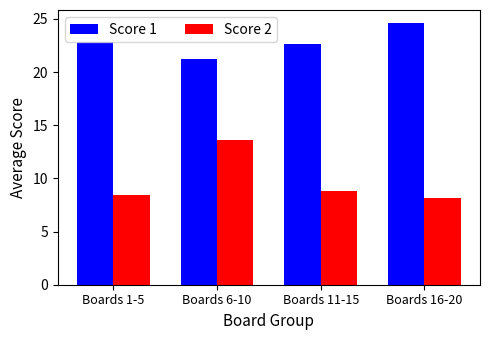

How many data points does each series have?

4